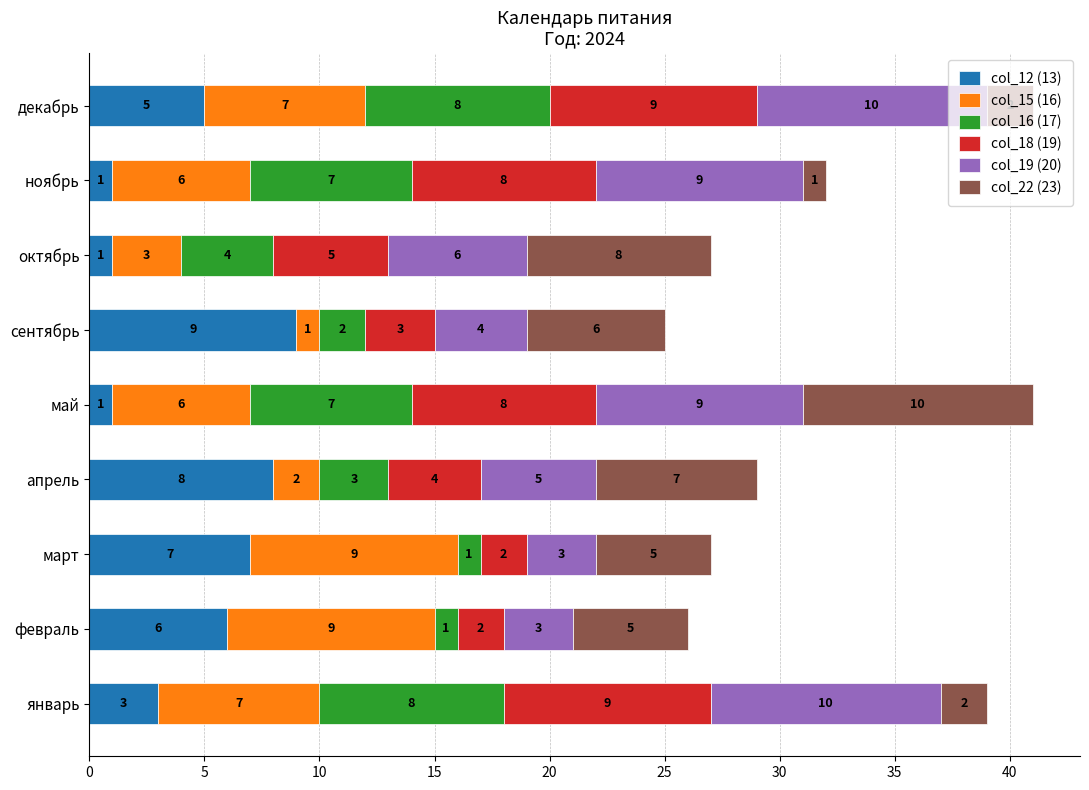

Which category has the highest value in the col_12 (13) series?

сентябрь